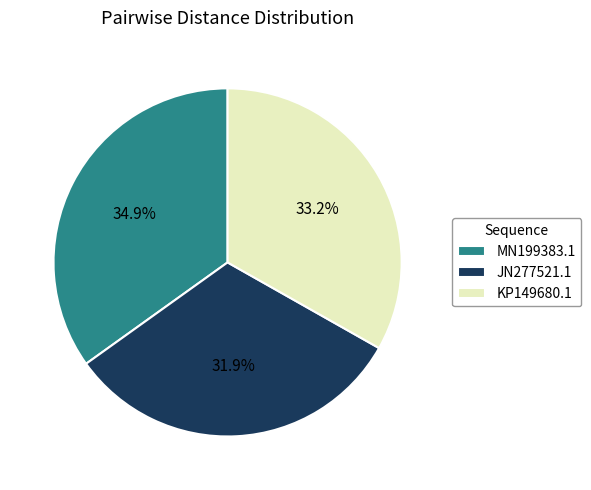

What portion of the pie excludes JN277521.1?

68.1%